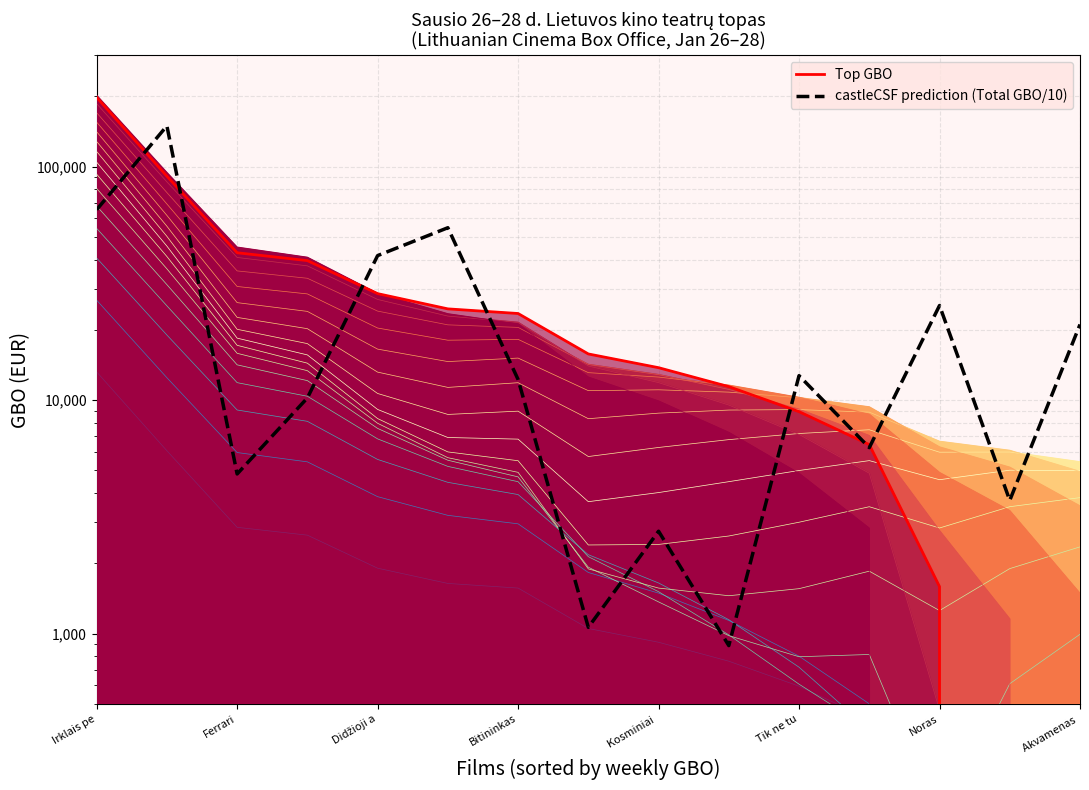

True or false: Top GBO has more than 2 points higher than both neighbors.

False